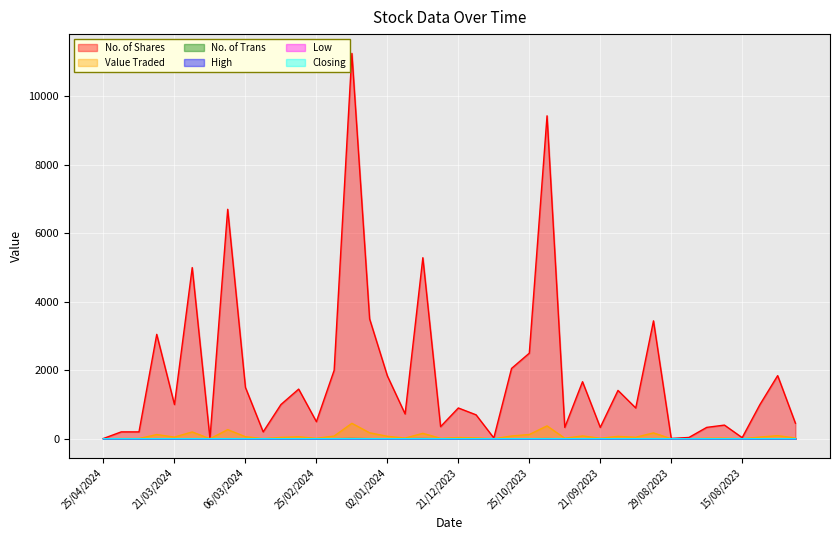

True or false: Closing has more than 1 interior local peaks.

True